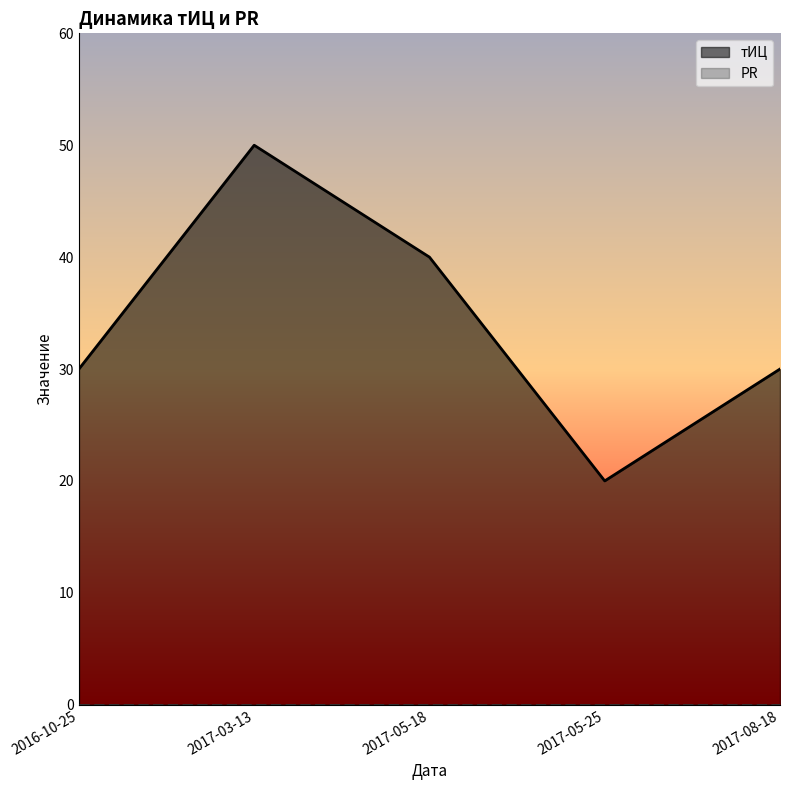

Reading right to left, transcribe all the data shown in this chart.

2017-08-18=30	2017-05-25=20	2017-05-18=40	2017-03-13=50	2016-10-25=30